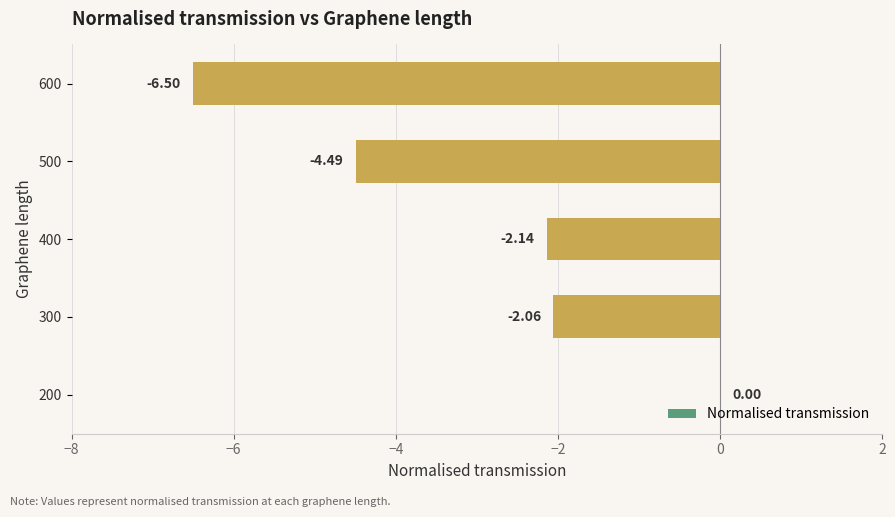

What is the sum of all values?

-15.2